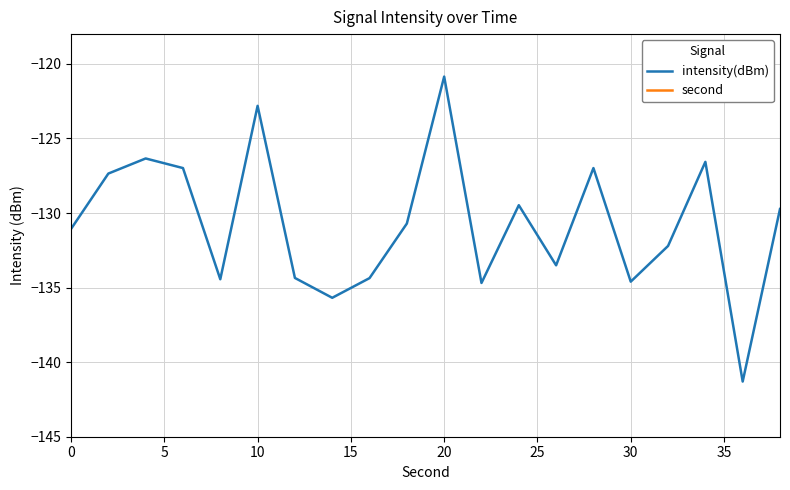

What is the minimum value for intensity(dBm)?

-141.3